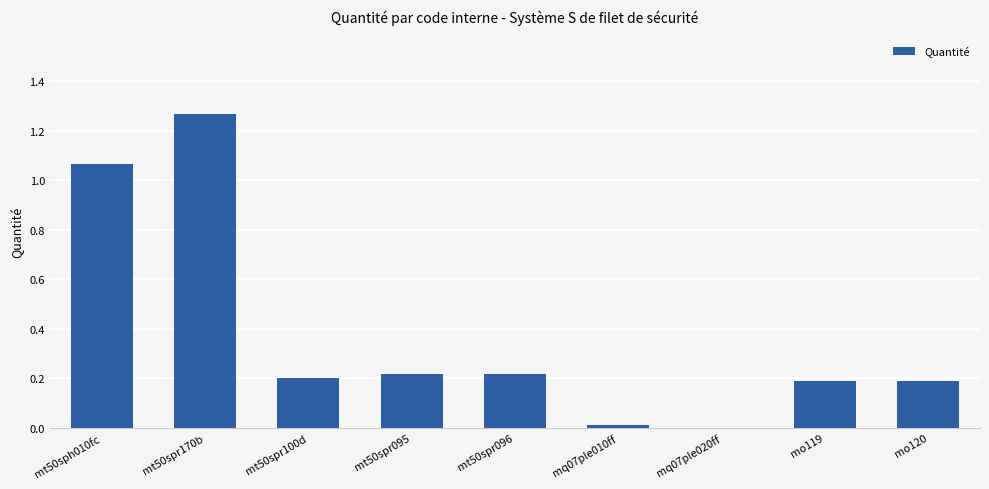

Is it true that the value at mo119 is 0.2?

True